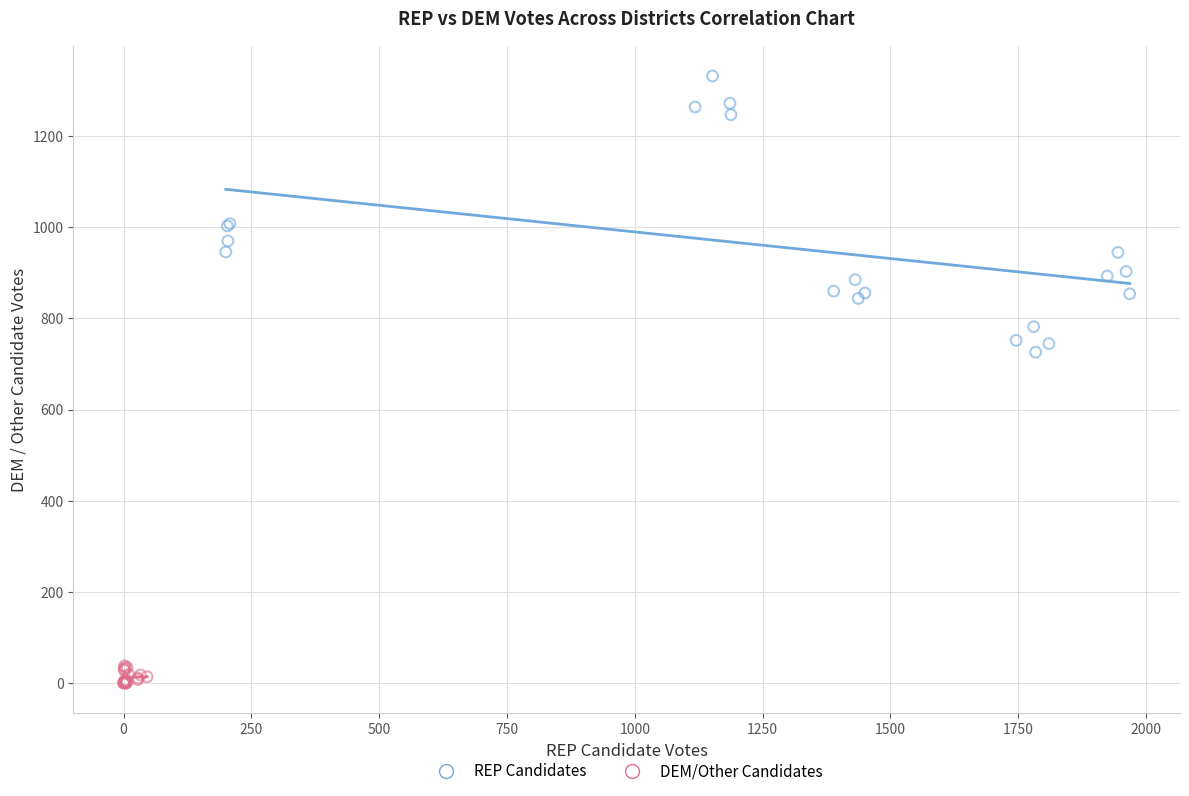

Which series has the largest Y range (max minus min)?

REP Candidates